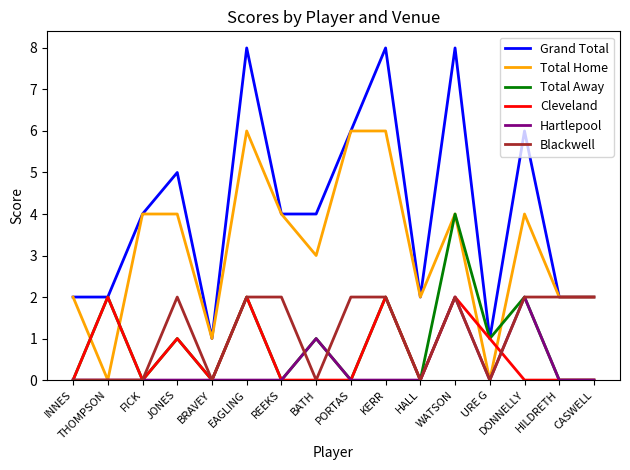

At which category is the sum across all series the highest?

WATSON